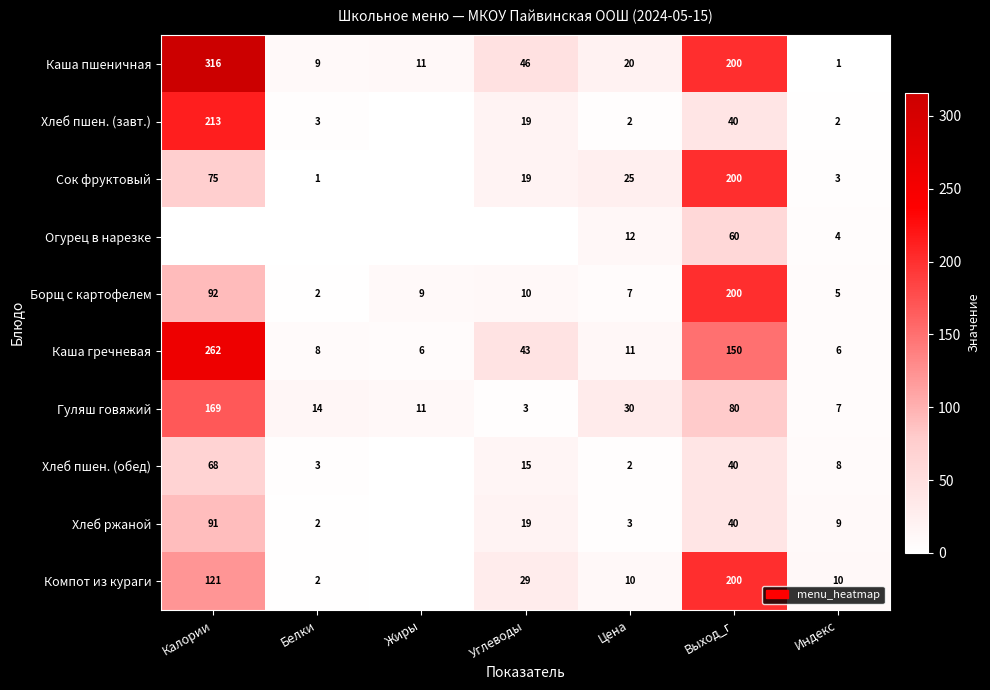

Where does the Каша гречневая series first go above 11?

Калории